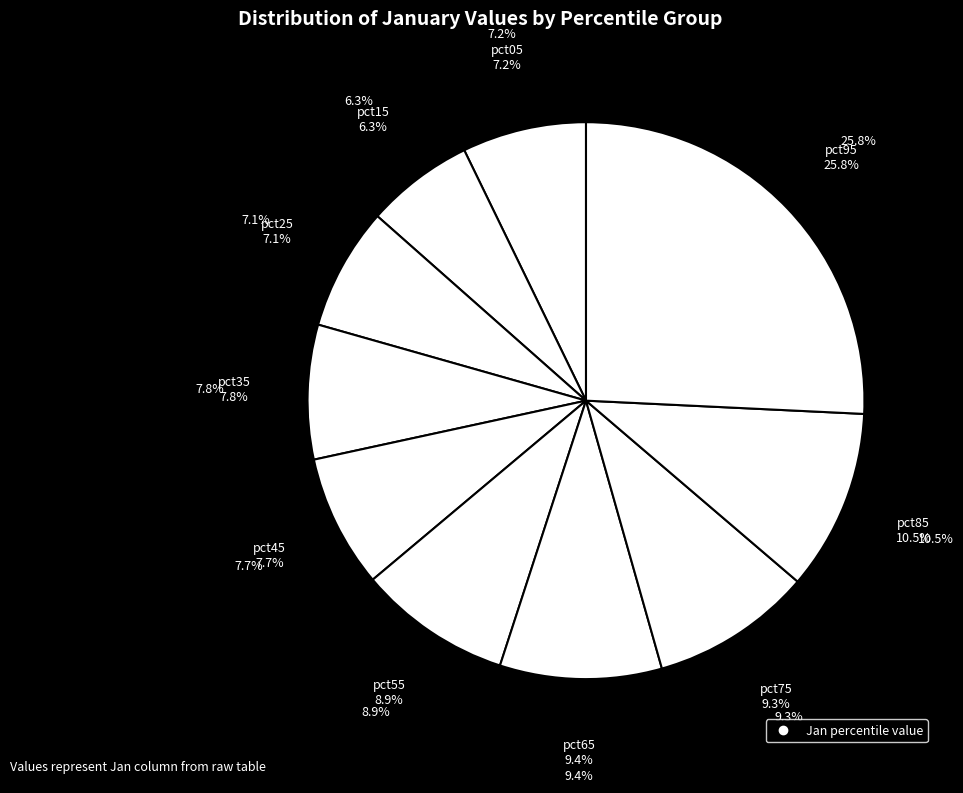

What is the largest slice in the pie chart?

pct95